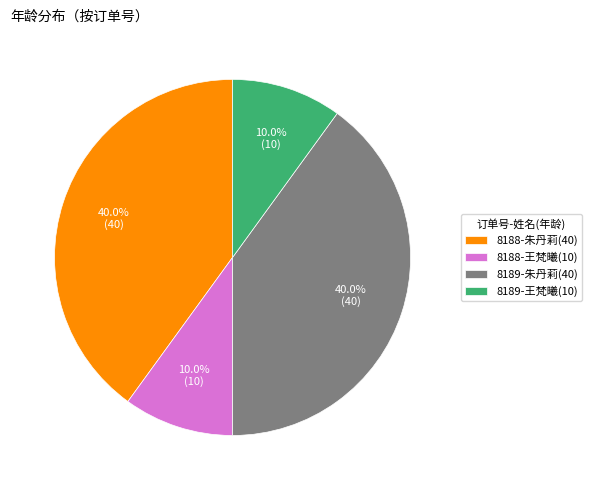

What percentage is the 8188-王梵曦(10) slice, to the nearest percent?

10%